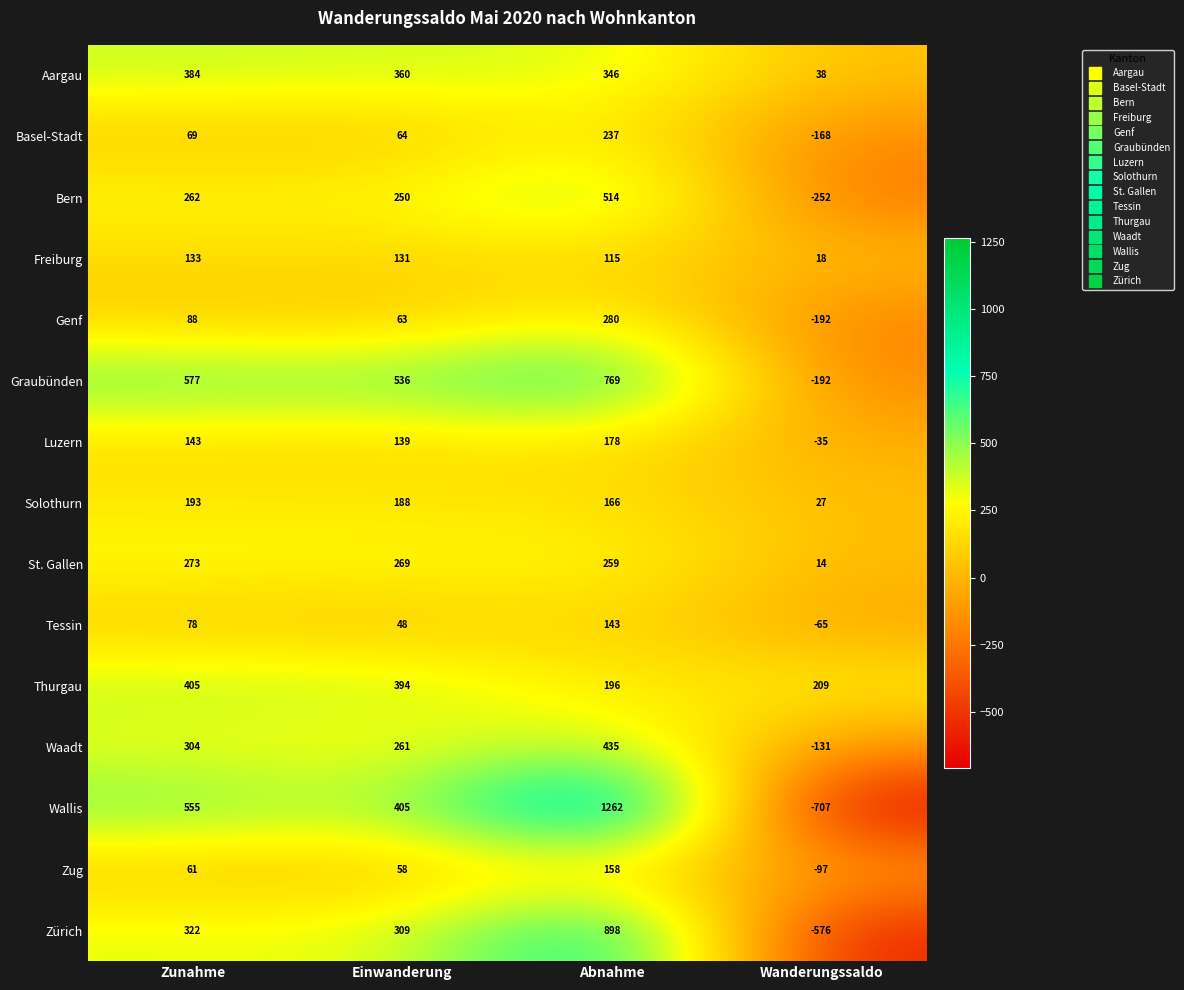

Between Einwanderung and Wanderungssaldo, which series saw the biggest shift?

Wallis